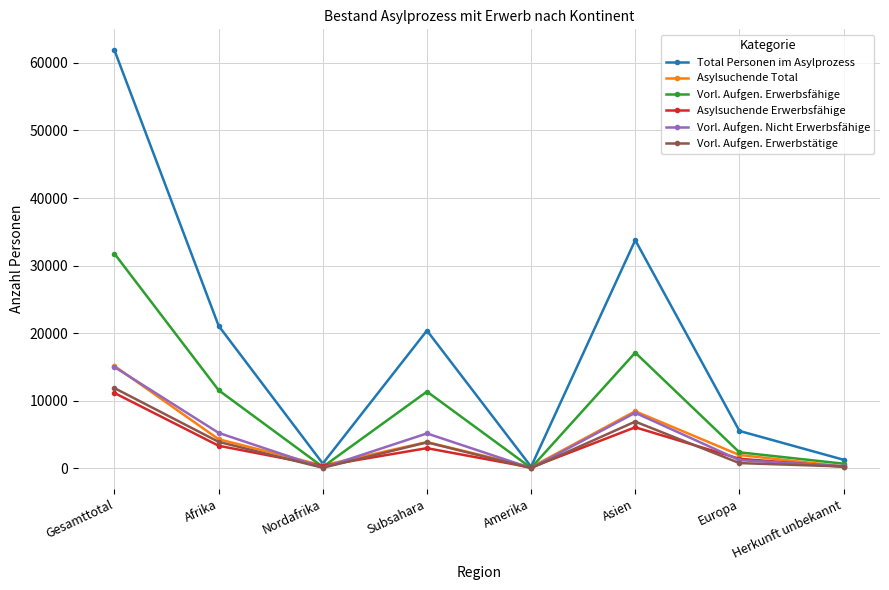

What are all the series names shown in the legend?

Total Personen im Asylprozess, Asylsuchende Total, Vorl. Aufgen. Erwerbsfähige, Asylsuchende Erwerbsfähige, Vorl. Aufgen. Nicht Erwerbsfähige, Vorl. Aufgen. Erwerbstätige